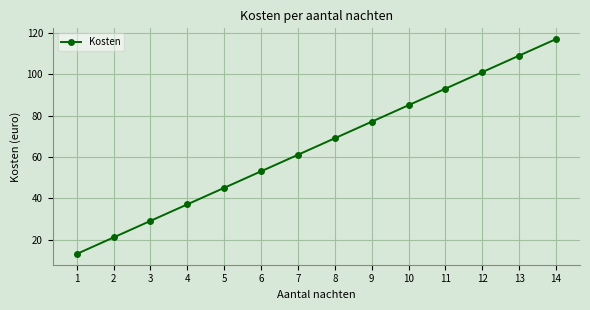

What is the minimum value shown in the chart?

13